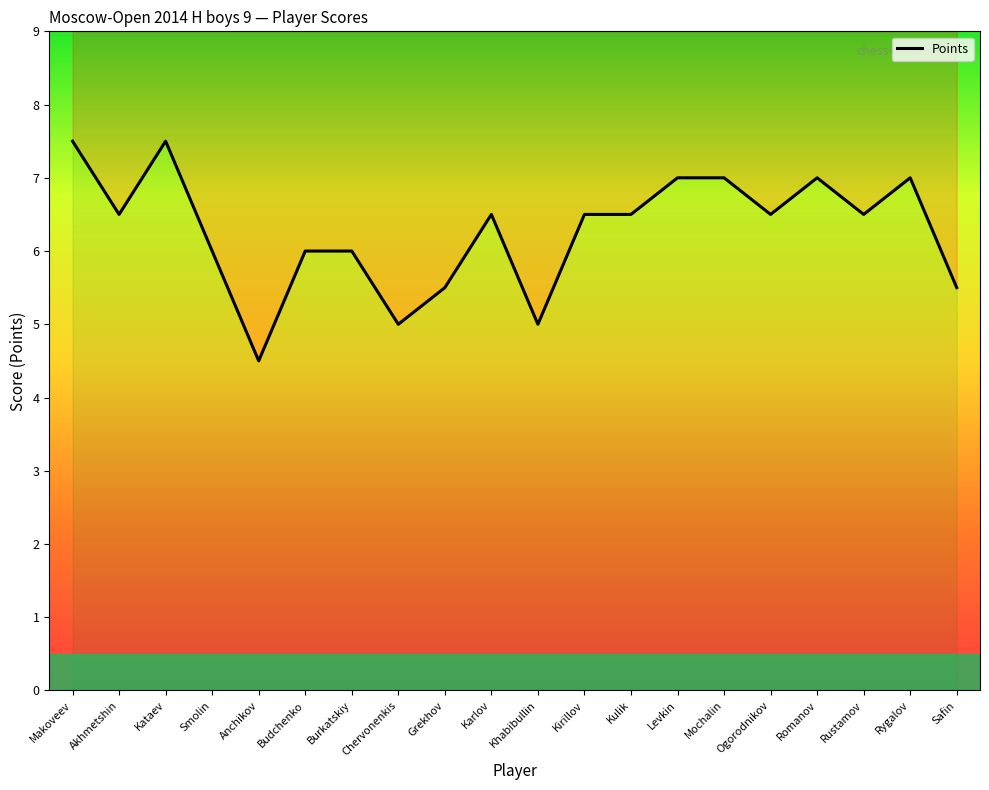

List the labels in order of value, smallest first.

Anchikov, Chervonenkis, Khabibullin, Grekhov, Safin, Smolin, Budchenko, Burkatskiy, Akhmetshin, Karlov, Kirillov, Kulik, Ogorodnikov, Rustamov, Levkin, Mochalin, Romanov, Rygalov, Makoveev, Kataev